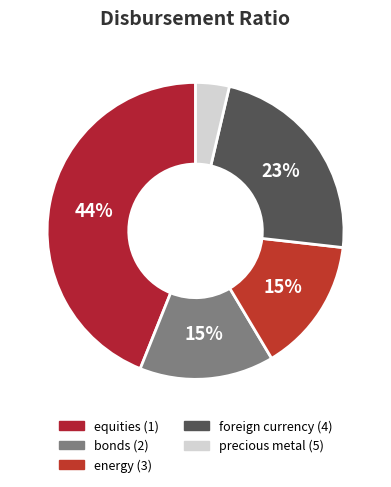

What is the largest slice in the pie chart?

equities (1)